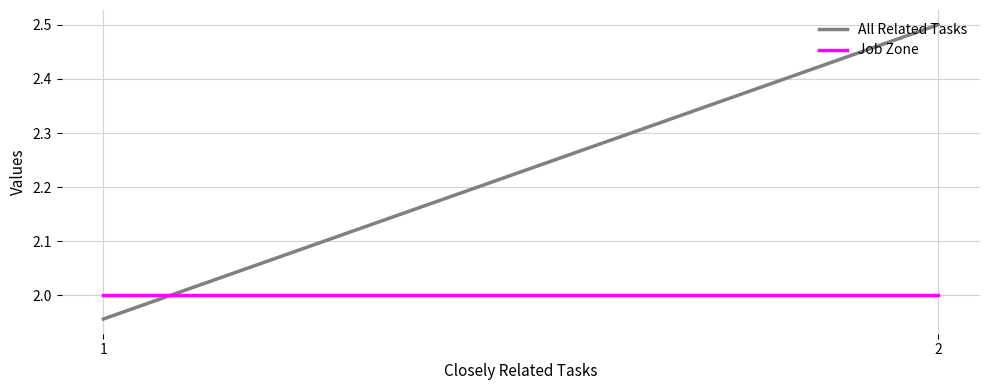

What is the minimum value for All Related Tasks?

2.0